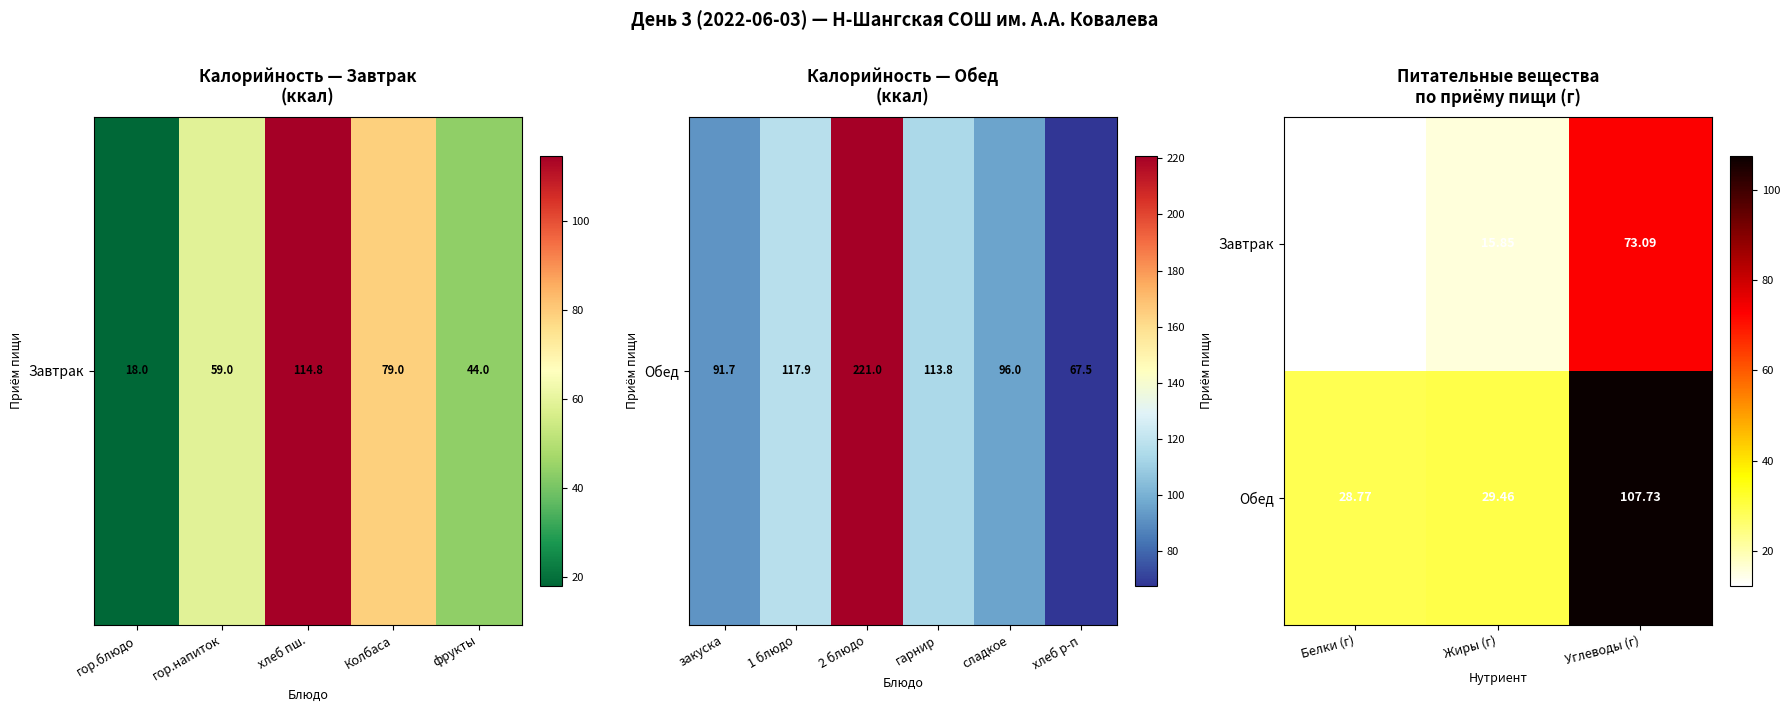

Which series has the widest spread of values?

Обед